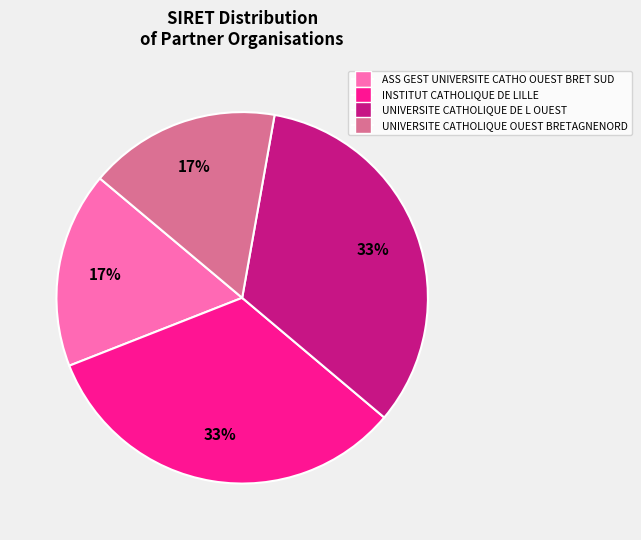

To the nearest percent, what percentage of the pie is UNIVERSITE CATHOLIQUE DE L OUEST?

33%